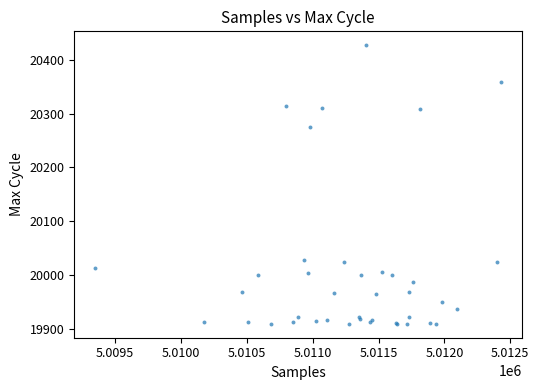

What Y value in the scatter plot is closest to 20168?

20275